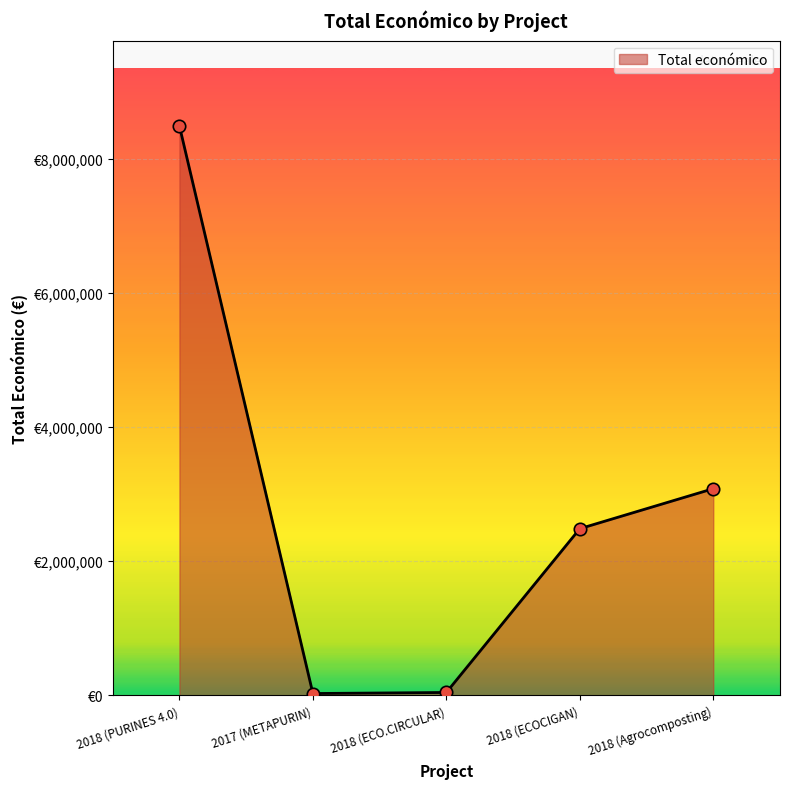

What is the change in value from 2018 (PURINES 4.0) to 2018 (ECOCIGAN)?

-6001285